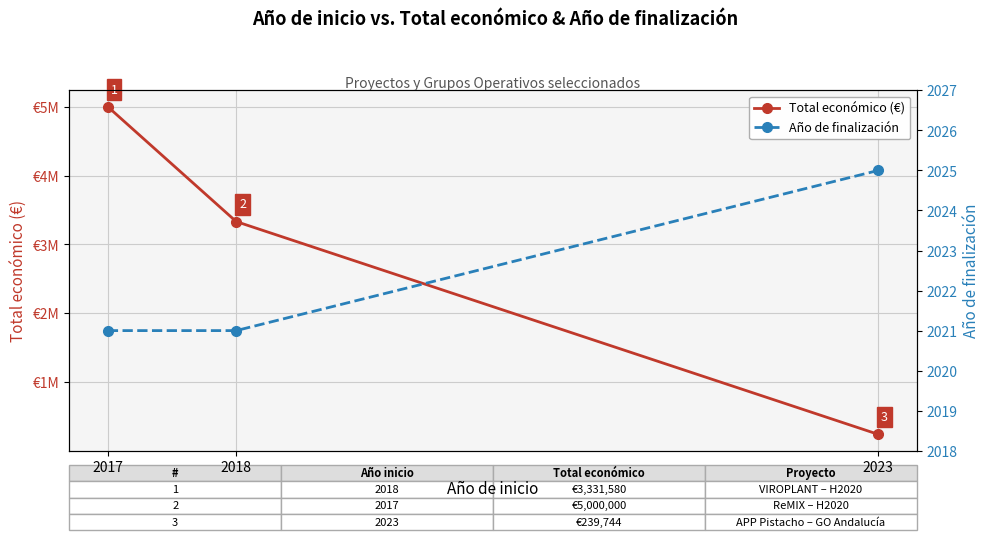

Which series has the widest spread of values?

Total económico (€)